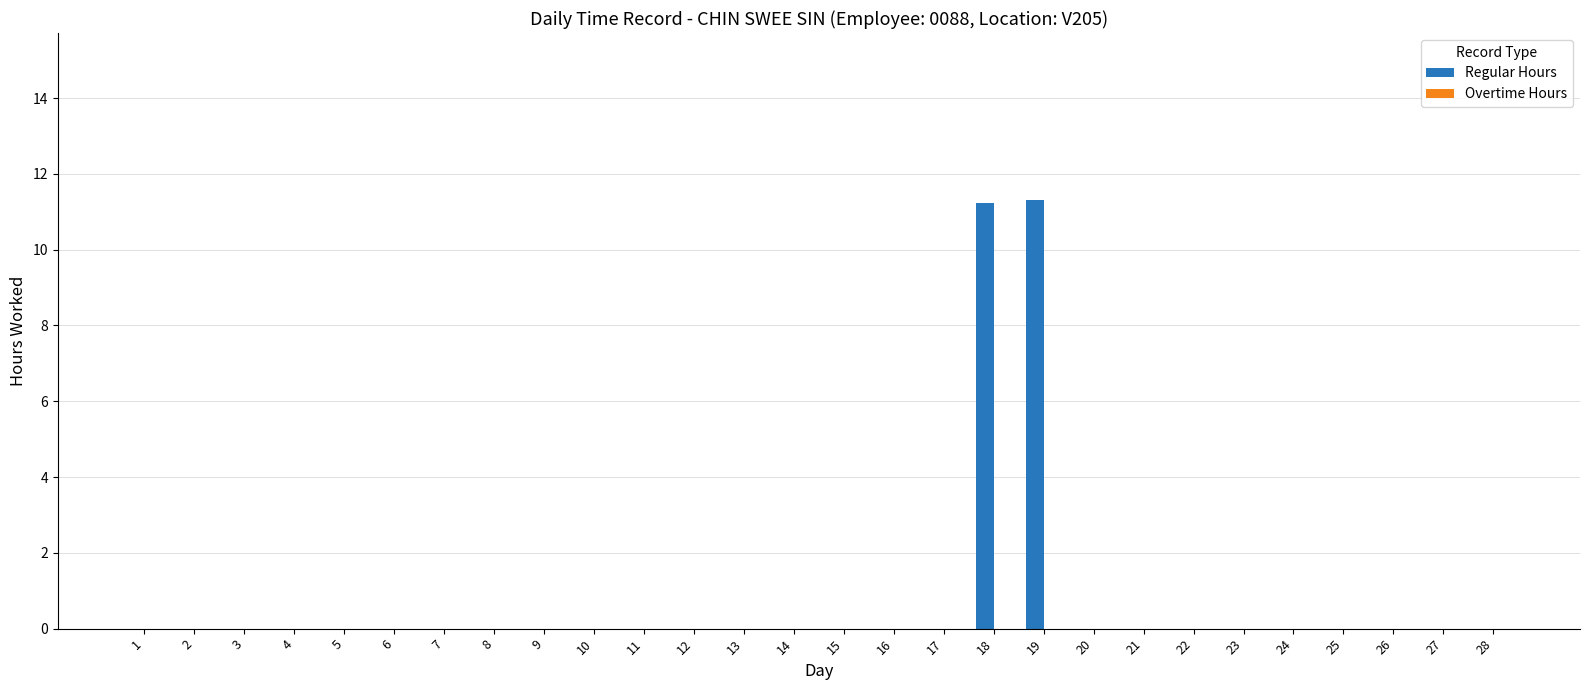

The chart shows a value of 4.6 at 9. True or false?

False